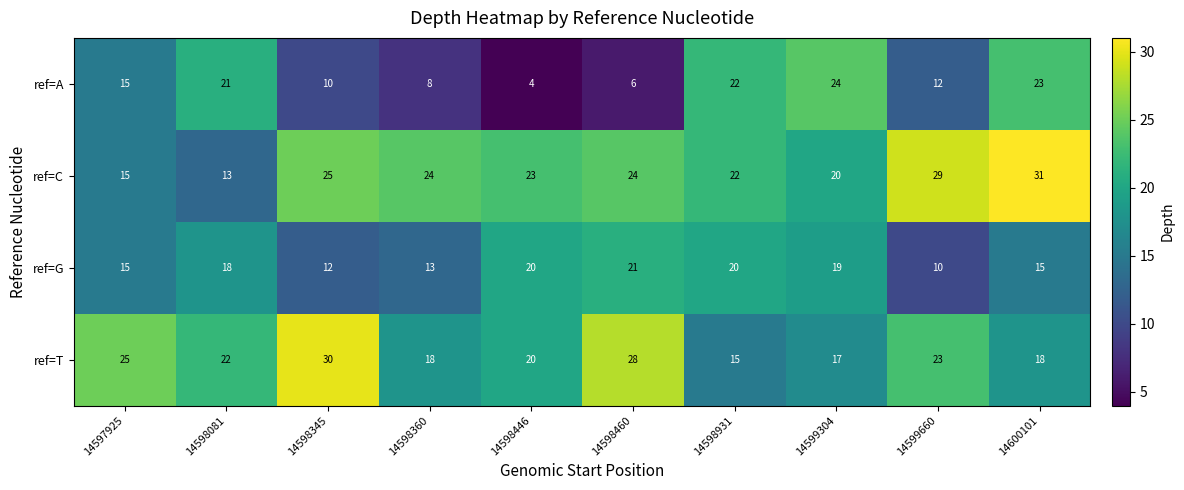

Where is ref=T nearest to the value 22?

14598081